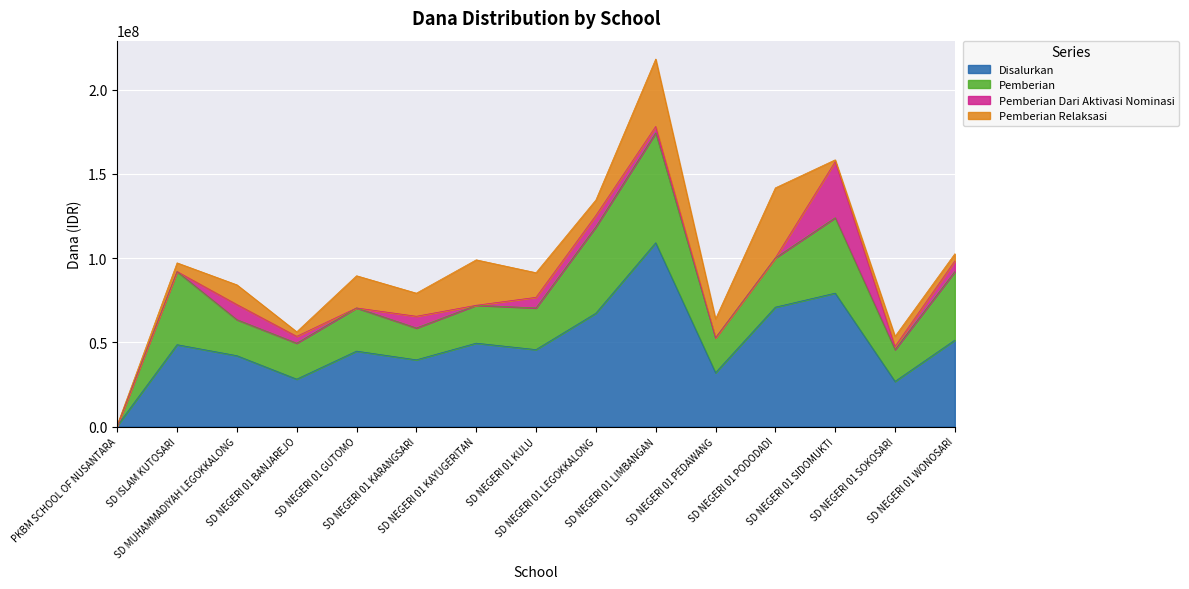

In Pemberian Dari Aktivasi Nominasi, how many points are higher than both neighbors (excluding endpoints)?

4